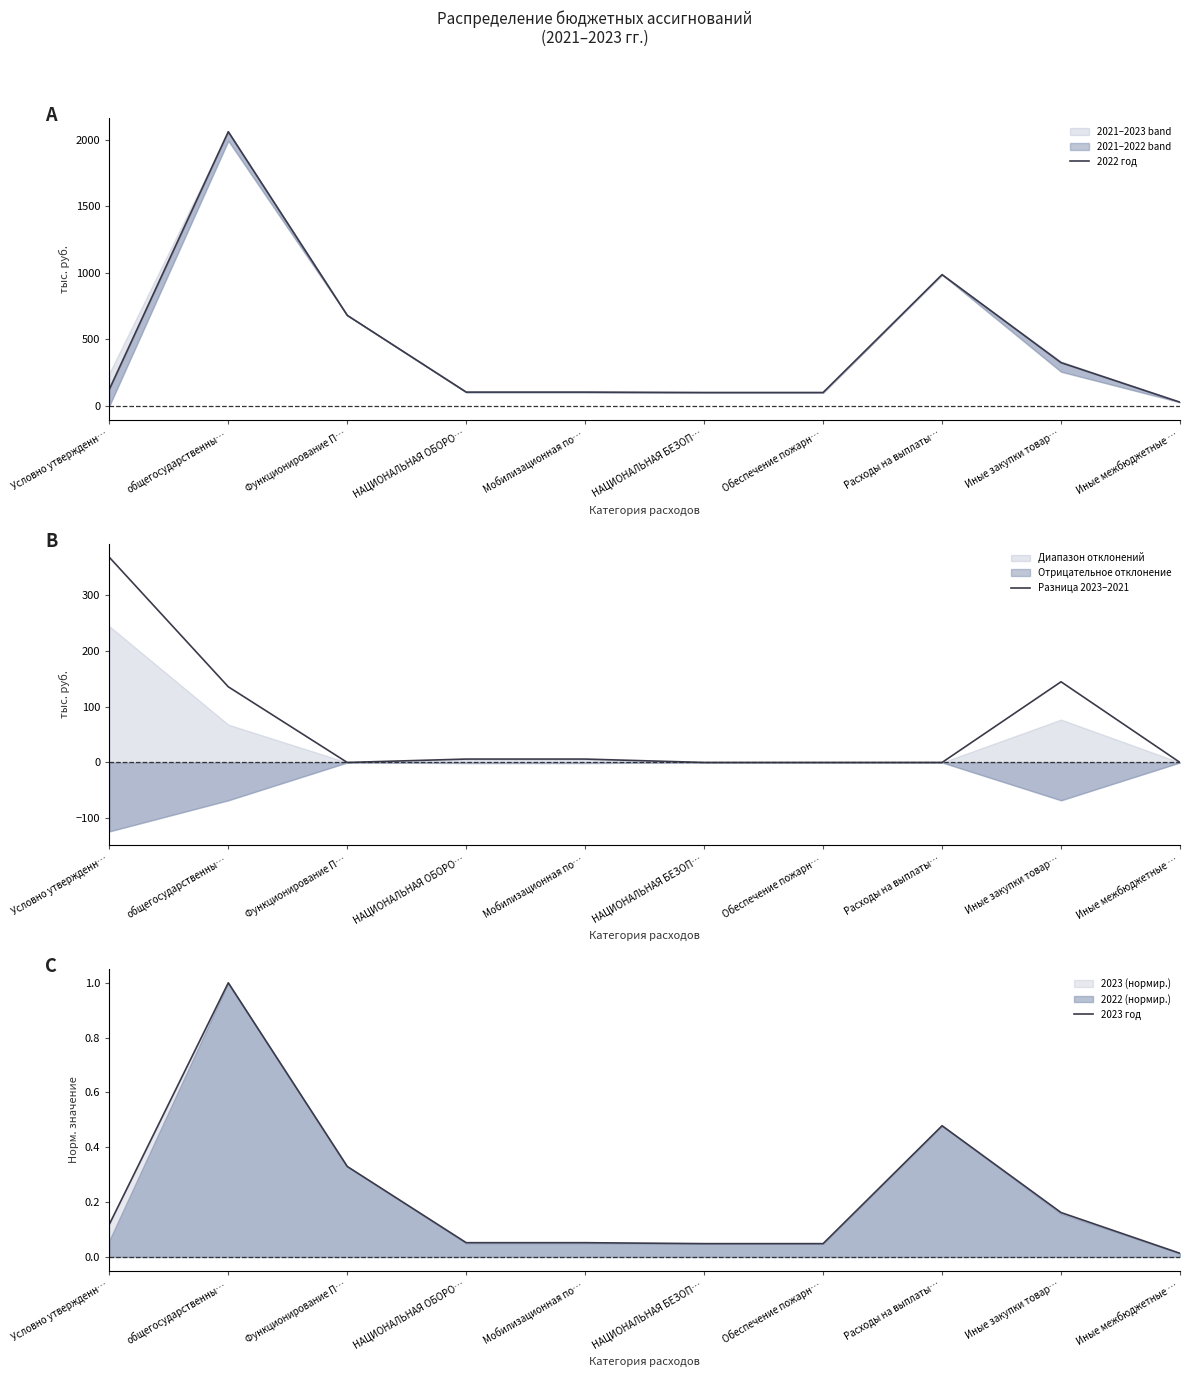

How many intersections are there between Разница 2023–2021 and 2022 год?

1